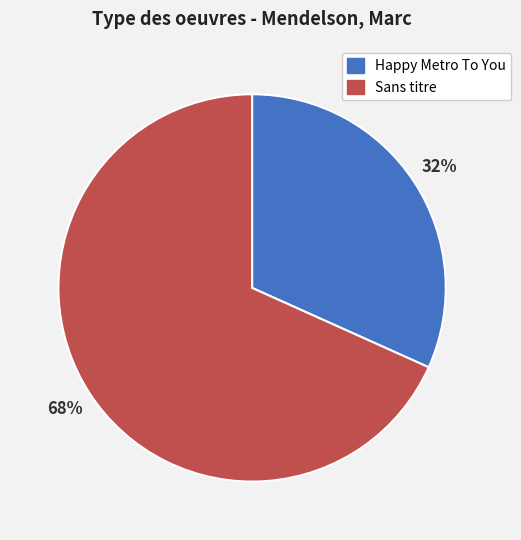

To the nearest percent, what is the combined percentage of Happy Metro To You and Sans titre?

100%